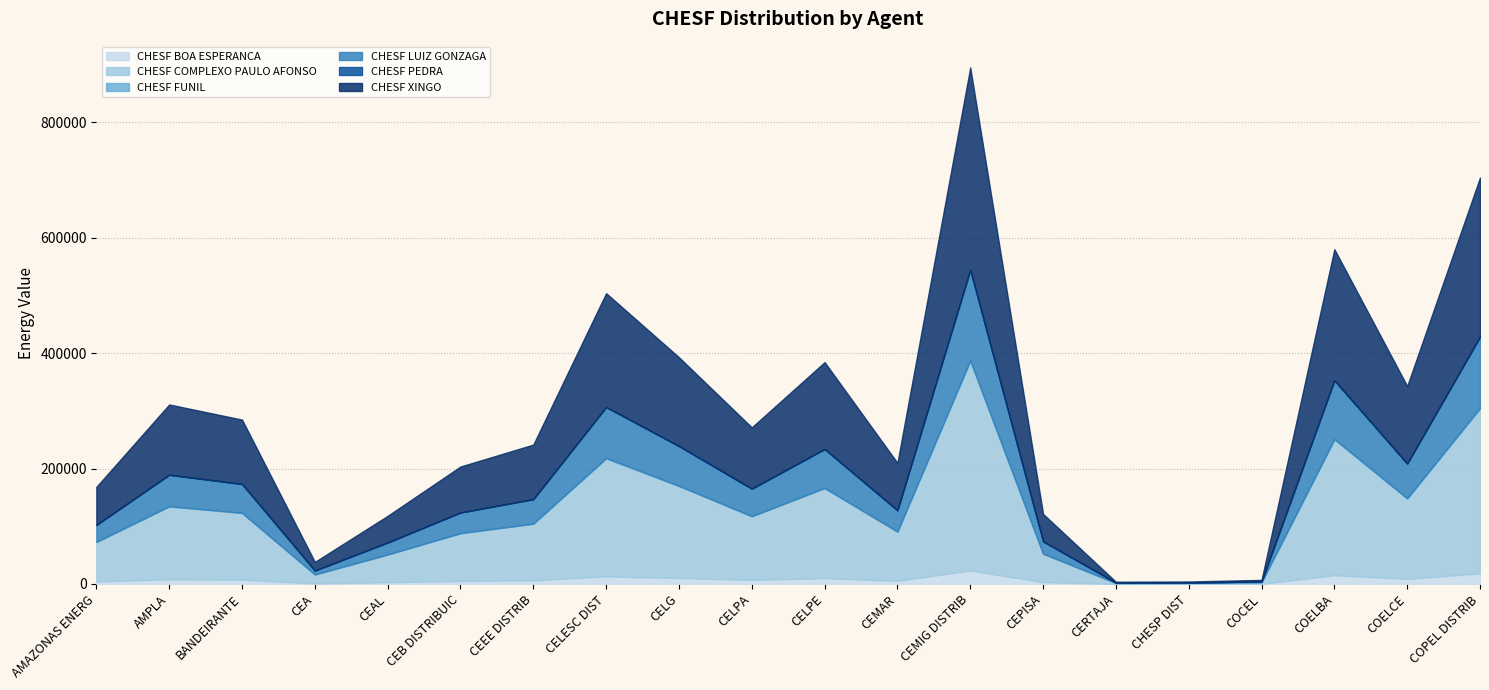

At which category does the chart reach its minimum across all series?

CERTAJA